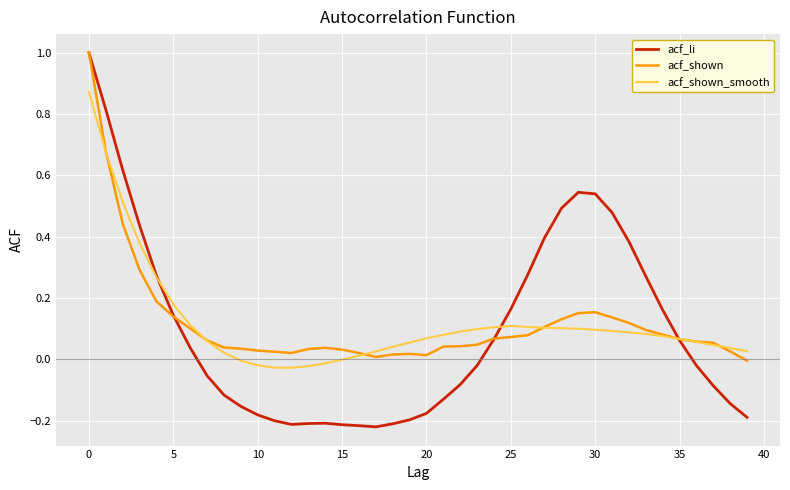

Reading left to right, extract all data points from this chart.

acf_li: 1.0	0.8	0.6	0.4	0.3	0.1	0.0	-0.1	-0.1	-0.2	-0.2	-0.2	-0.2	-0.2	-0.2	-0.2	-0.2	-0.2	-0.2	-0.2	-0.2	-0.1	-0.1	-0.0	0.1	0.2	0.3	0.4	0.5	0.5	0.5	0.5	0.4	0.3	0.2	0.1	-0.0	-0.1	-0.1	-0.2
acf_shown: 1.0	0.7	0.4	0.3	0.2	0.1	0.1	0.1	0.0	0.0	0.0	0.0	0.0	0.0	0.0	0.0	0.0	0.0	0.0	0.0	0.0	0.0	0.0	0.0	0.1	0.1	0.1	0.1	0.1	0.2	0.2	0.1	0.1	0.1	0.1	0.1	0.1	0.1	0.0	-0.0
acf_shown_smooth: 0.9	0.7	0.5	0.4	0.3	0.2	0.1	0.1	0.0	-0.0	-0.0	-0.0	-0.0	-0.0	-0.0	-0.0	0.0	0.0	0.0	0.1	0.1	0.1	0.1	0.1	0.1	0.1	0.1	0.1	0.1	0.1	0.1	0.1	0.1	0.1	0.1	0.1	0.1	0.0	0.0	0.0